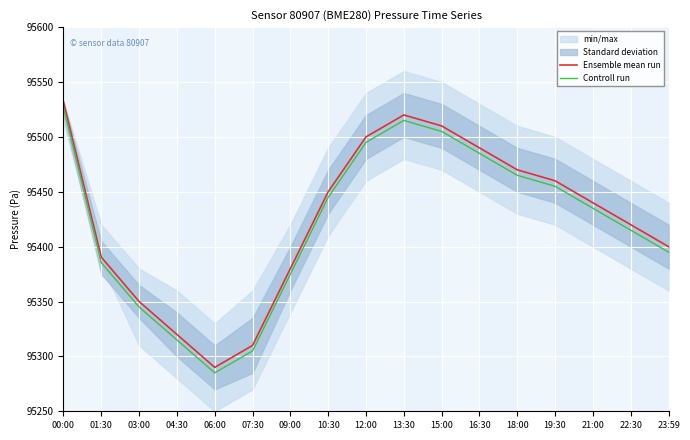

At which label is Ensemble mean run closest to 95411?

22:30